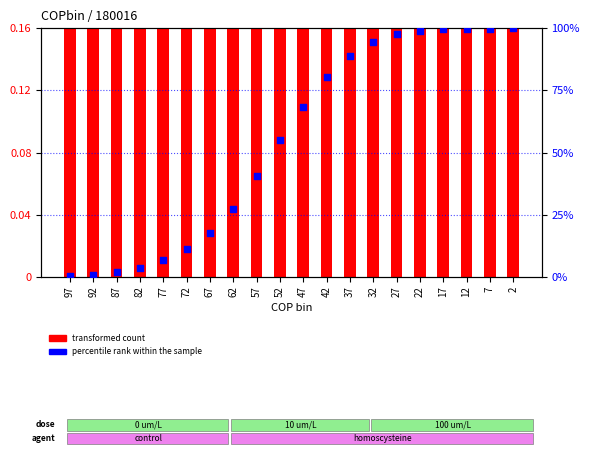

Which series contains the lowest Y value?

percentile rank within the sample